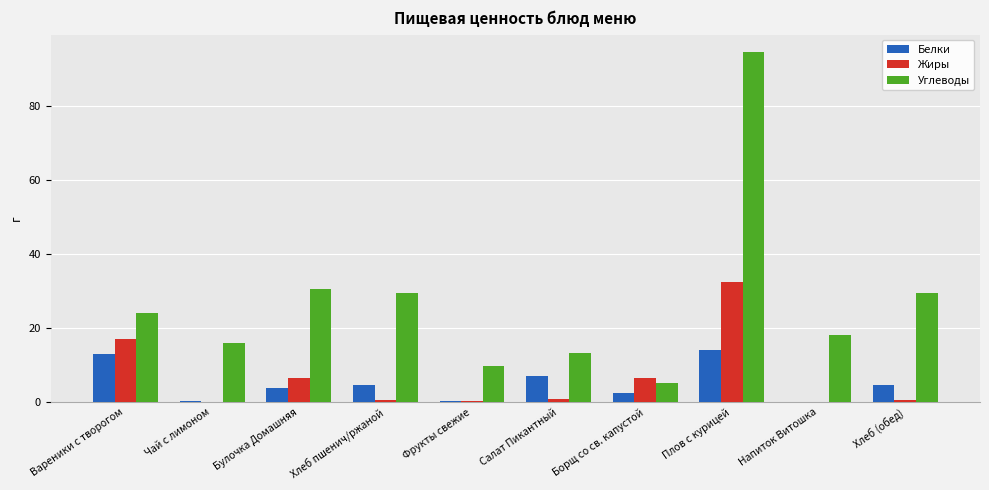

Count the number of data series in this chart.

3